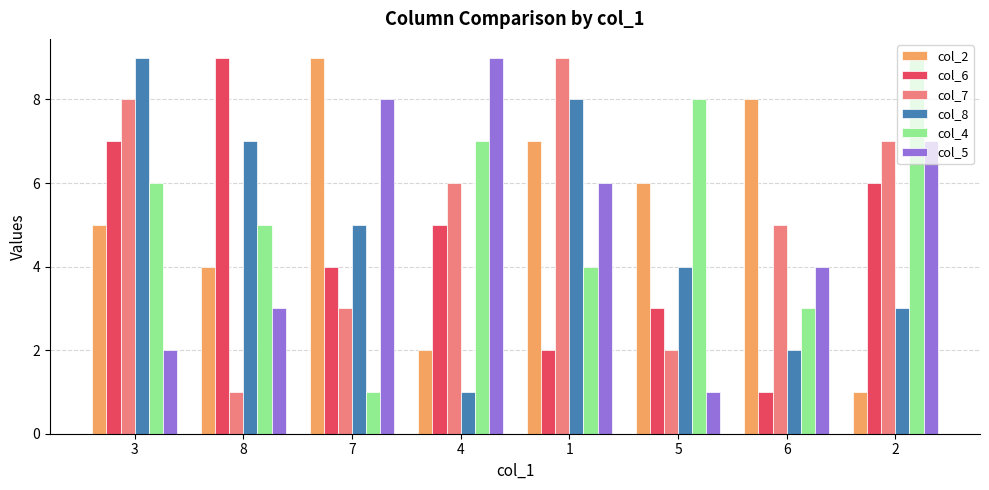

At how many categories does at least one series exceed 5?

8